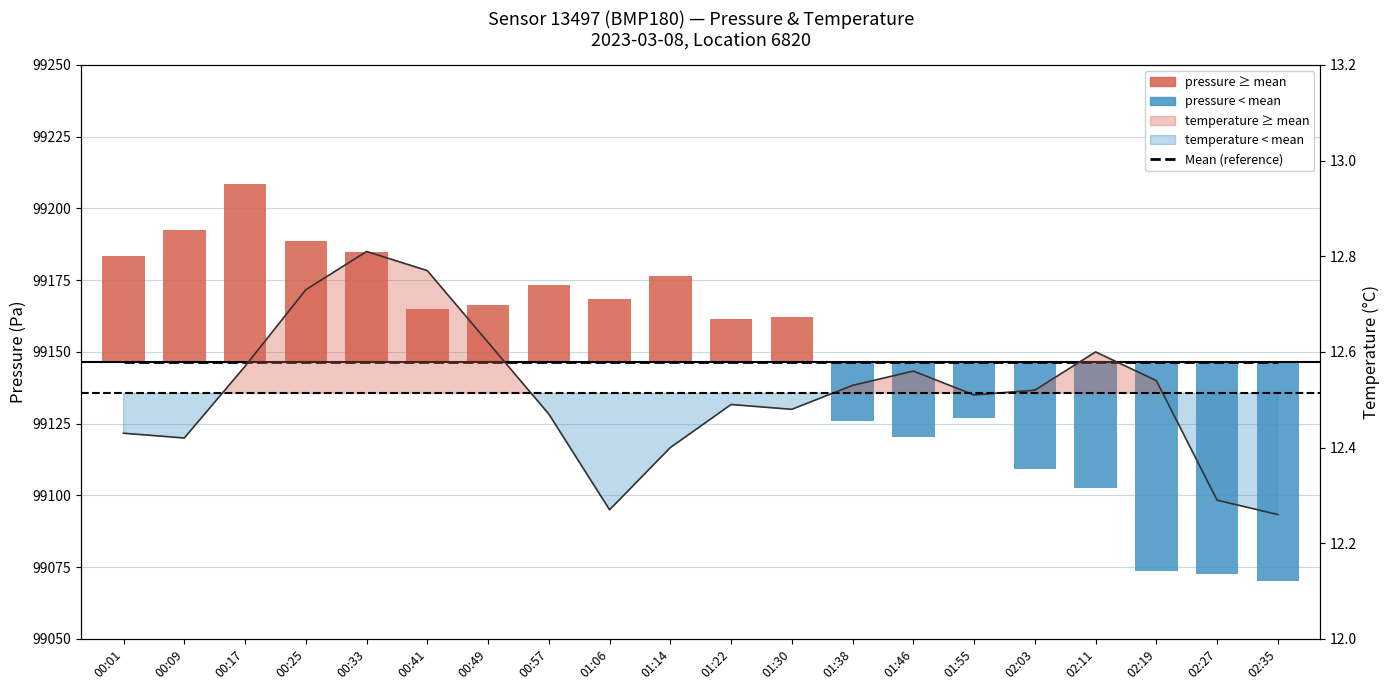

Between 00:33 and 01:38, which series saw the biggest shift?

pressure